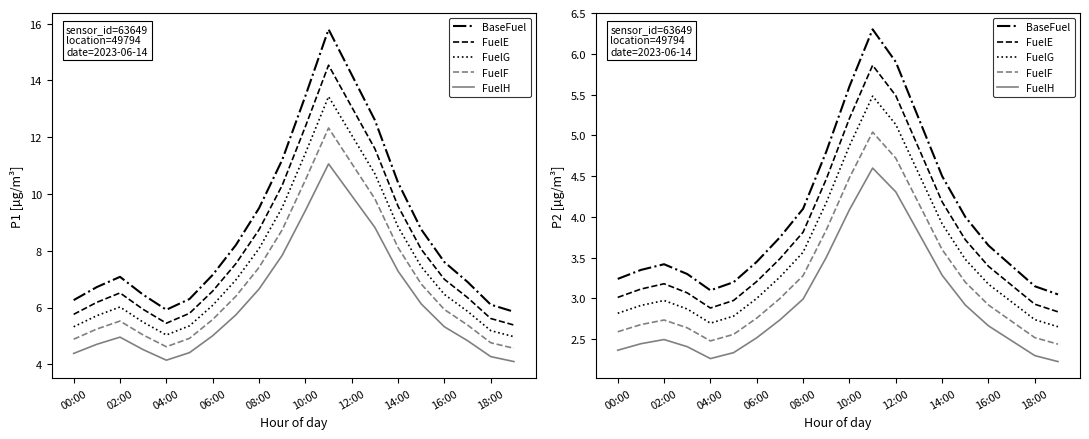

What position from the right is 18:00?

2